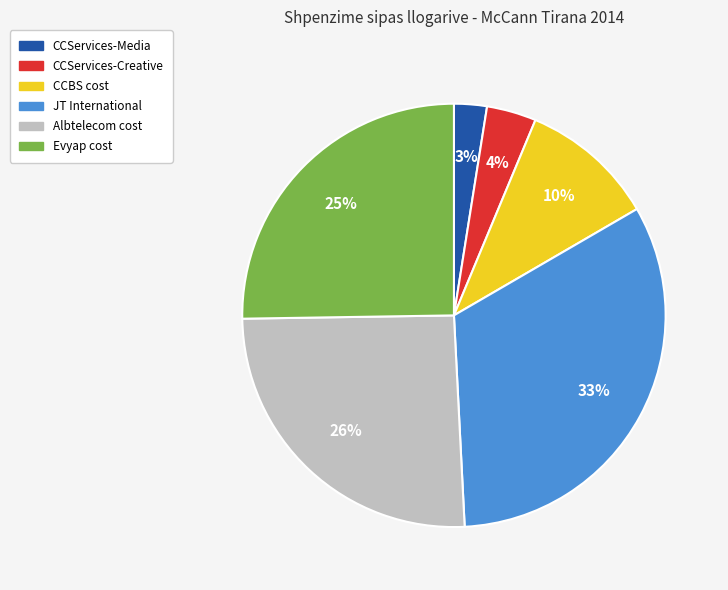

What is the ratio of the value at Evyap cost to the value at JT International?

0.8